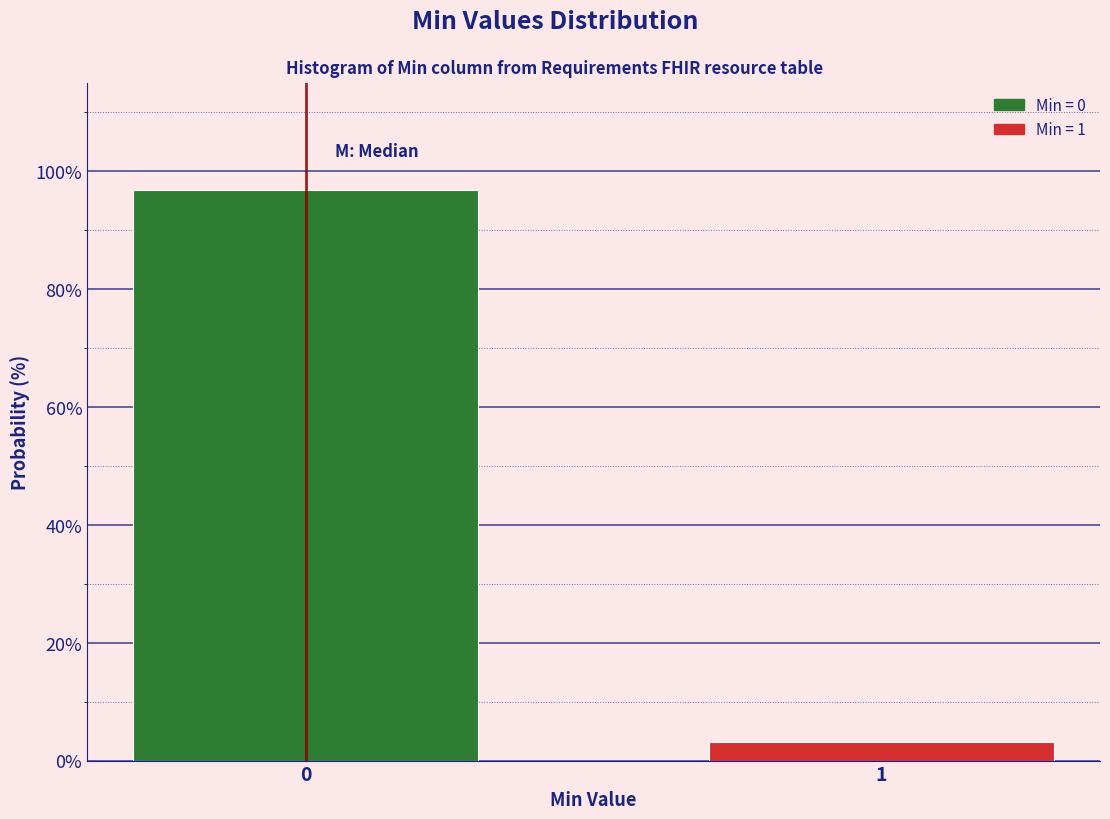

Reading left to right, transcribe all the data shown in this chart.

96.9	3.1